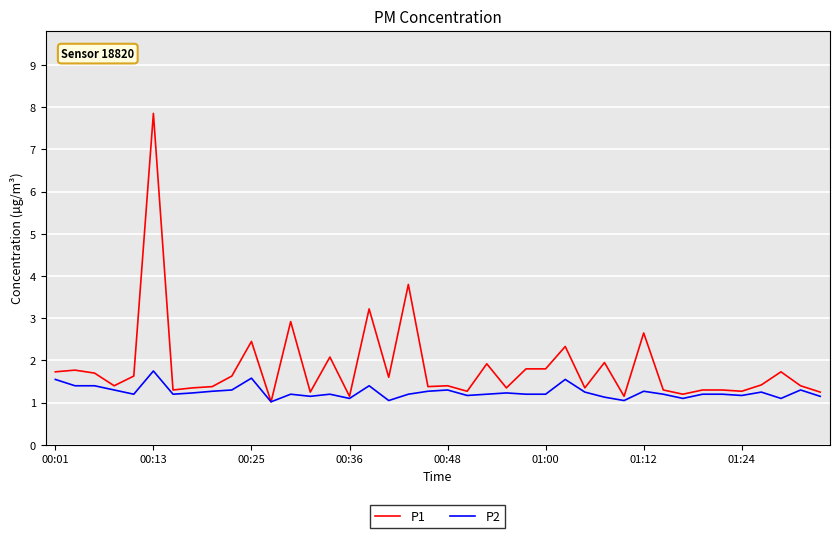

What are all the series names shown in the legend?

P1, P2